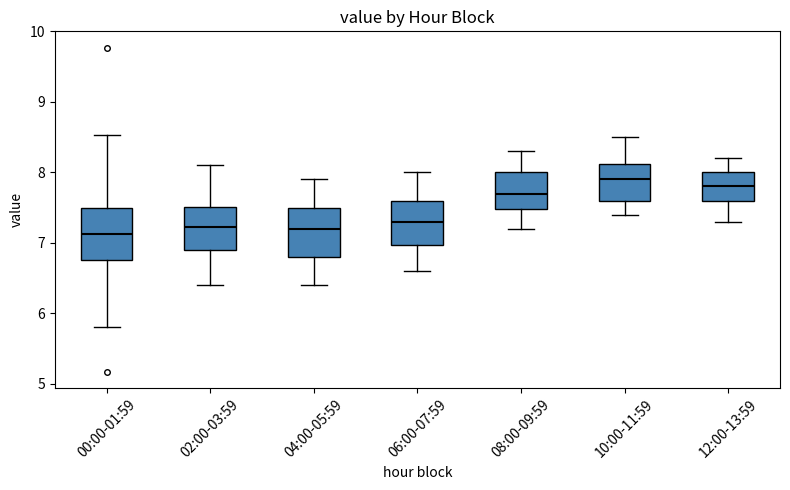

Reading left to right, transcribe this box plot: for each box, give where its median line is, the range the box spans, and where its two whiskers end, as read against the y-axis. The values are not printed on the chart, so give them approximately, as read against the axis.

00:00-01:59: median 7.1, box 6.8 to 7.5, whiskers 5.8 to 8.5
02:00-03:59: median 7.2, box 6.9 to 7.5, whiskers 6.4 to 8.1
04:00-05:59: median 7.2, box 6.8 to 7.5, whiskers 6.4 to 7.9
06:00-07:59: median 7.3, box 7.0 to 7.6, whiskers 6.6 to 8.0
08:00-09:59: median 7.7, box 7.5 to 8.0, whiskers 7.2 to 8.3
10:00-11:59: median 7.9, box 7.6 to 8.1, whiskers 7.4 to 8.5
12:00-13:59: median 7.8, box 7.6 to 8.0, whiskers 7.3 to 8.2